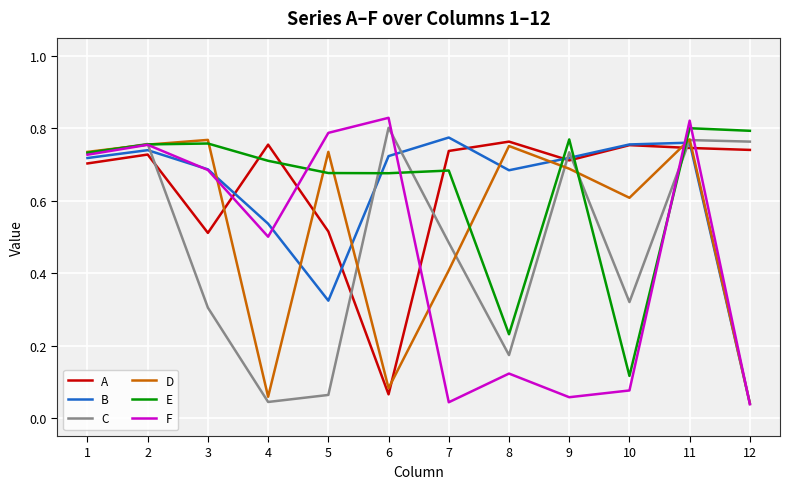

Between 1 and 12, which series saw the biggest shift?

D